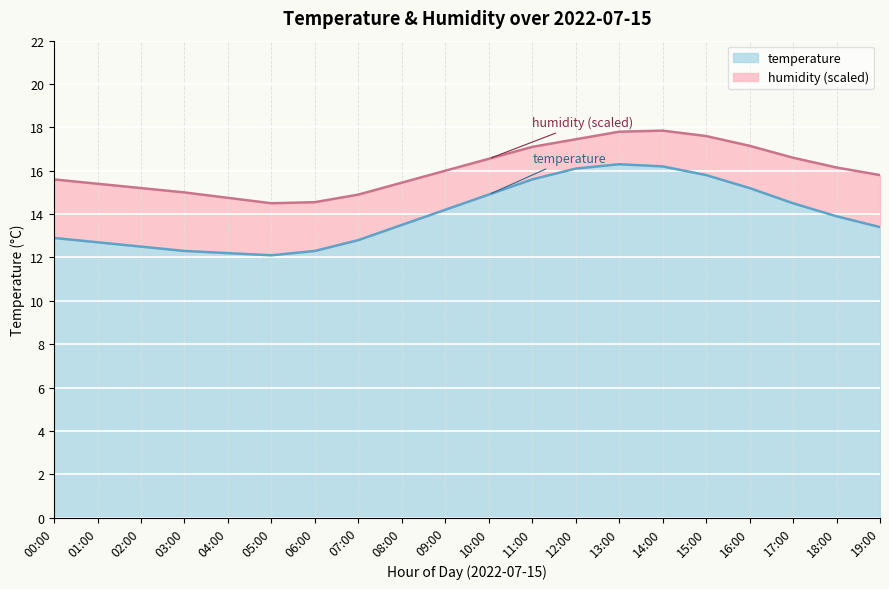

List the labels in order of value, smallest first.

05:00, 04:00, 03:00, 06:00, 02:00, 01:00, 07:00, 00:00, 19:00, 08:00, 18:00, 09:00, 17:00, 10:00, 16:00, 11:00, 15:00, 12:00, 14:00, 13:00